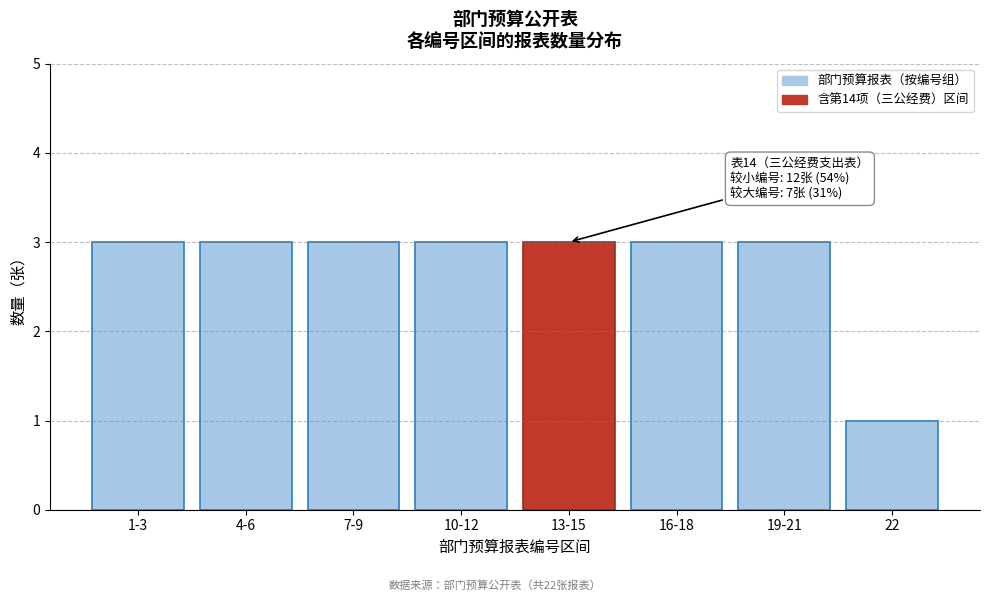

Reading left to right, list all the values displayed in this chart.

3	3	3	3	3	3	3	1